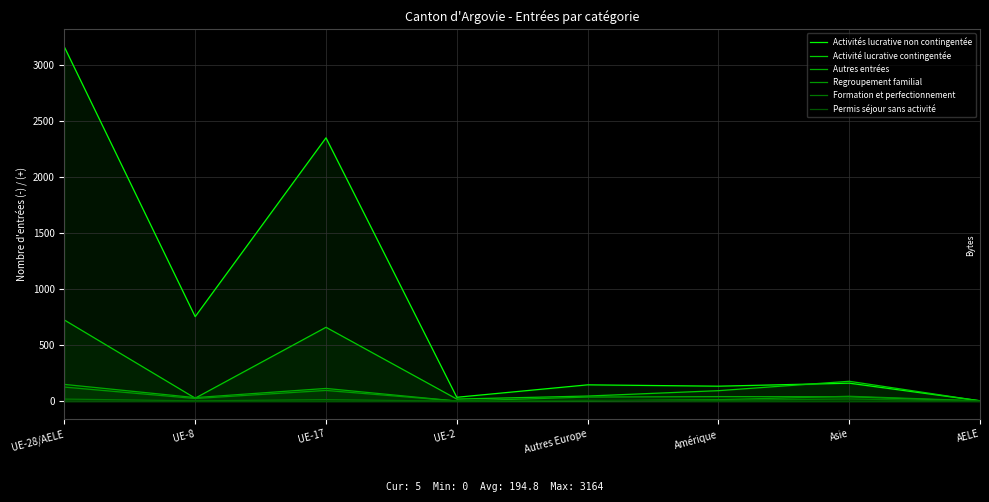

Which series has the largest total across all categories?

Activités lucrative non contingentée